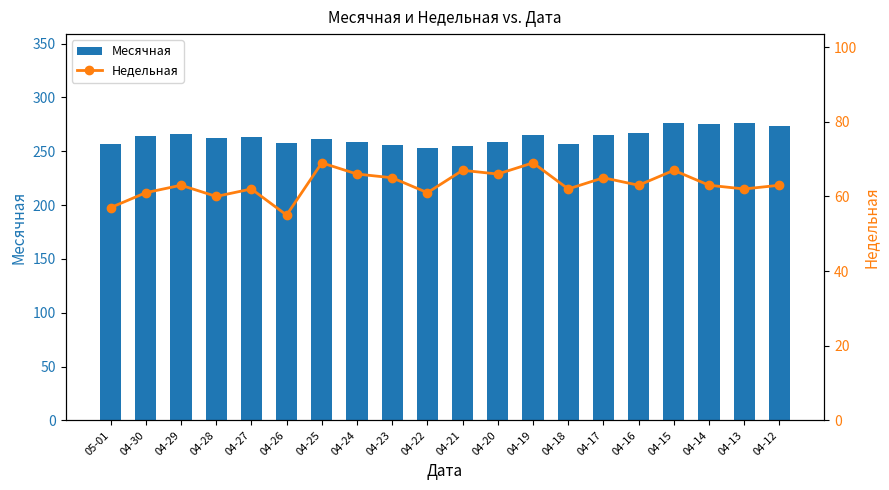

How many values in the Месячная series exceed 263?

9